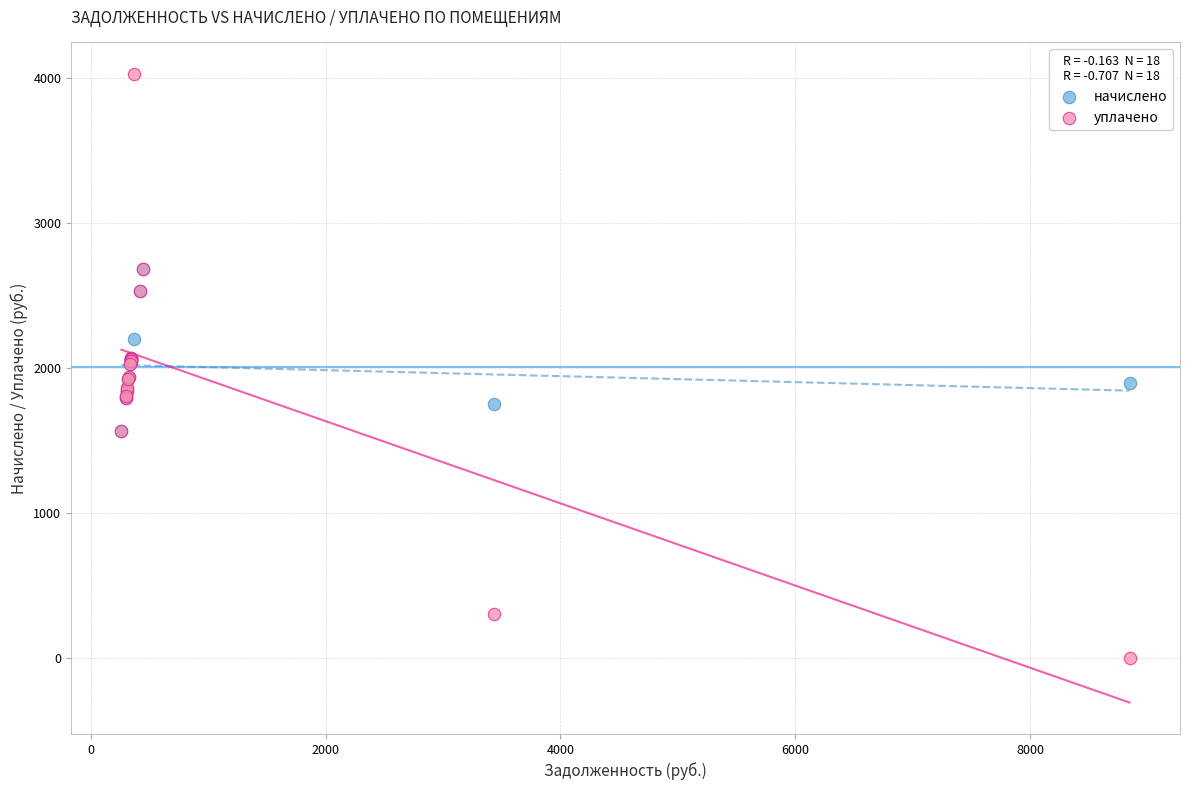

What are all the series names shown in the legend?

начислено, уплачено